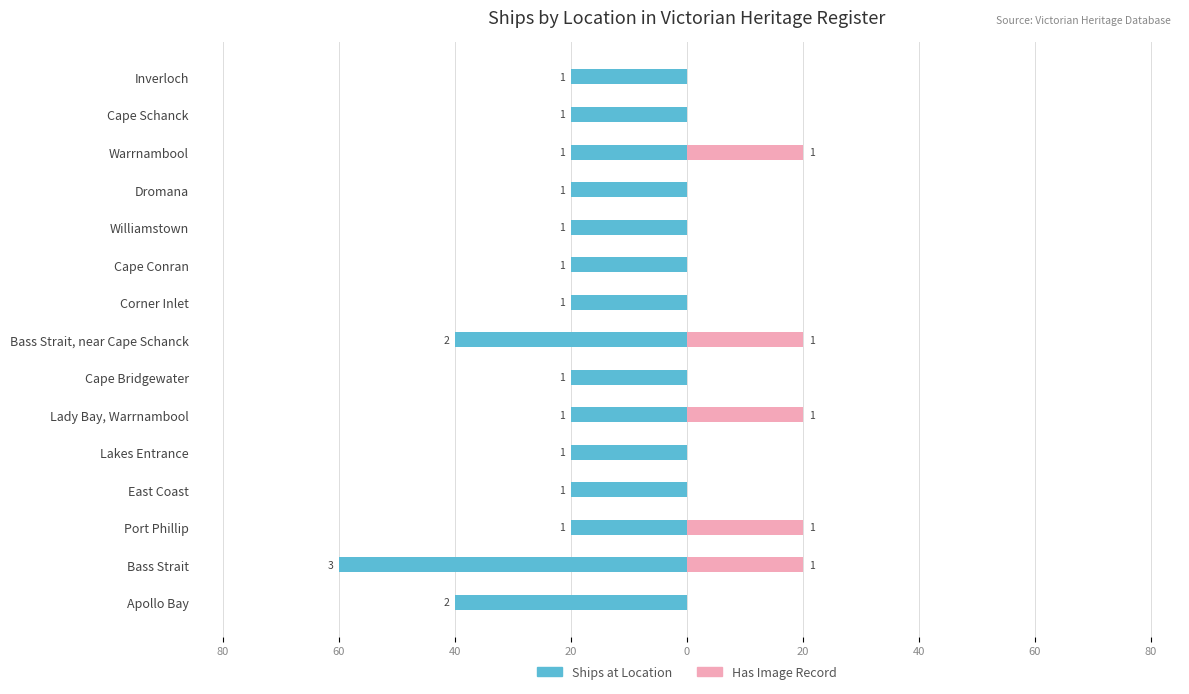

At Bass Strait, list the series in order from smallest to largest.

Ships at Location, Has Image Record